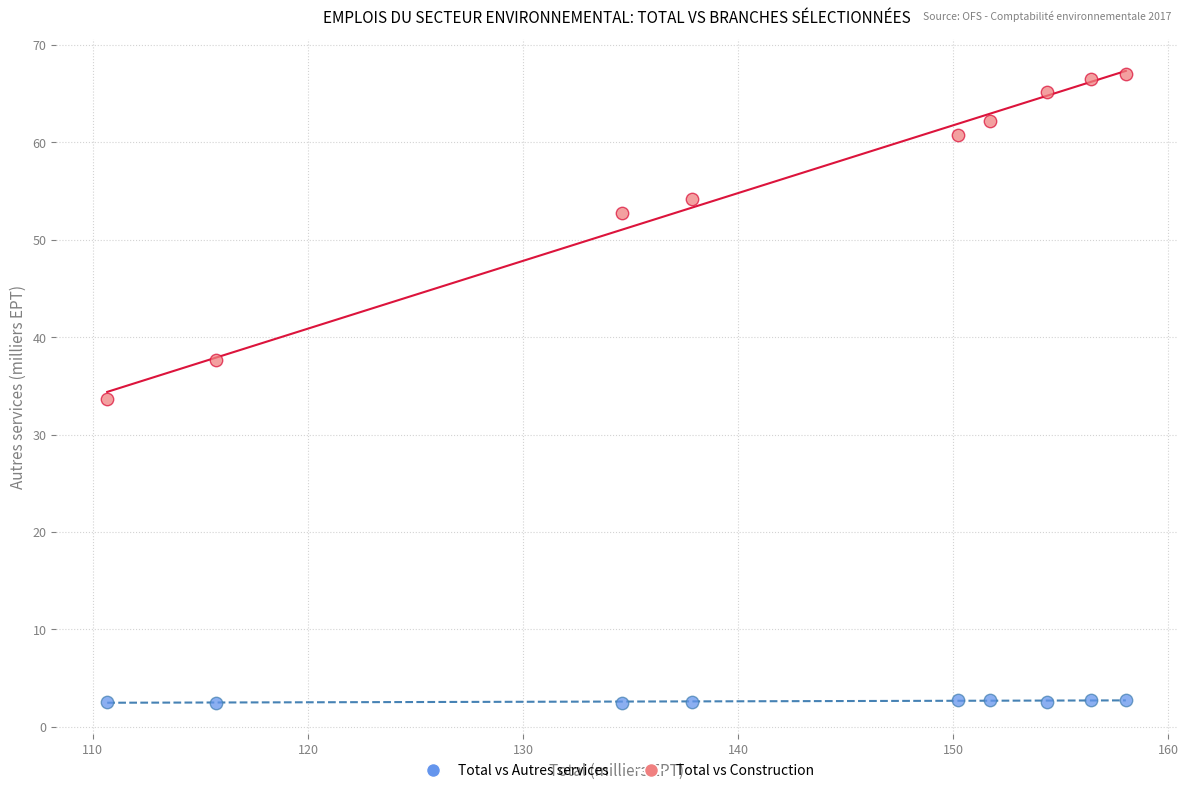

In the Total vs Construction series, what Y value is closest to 50?

52.7